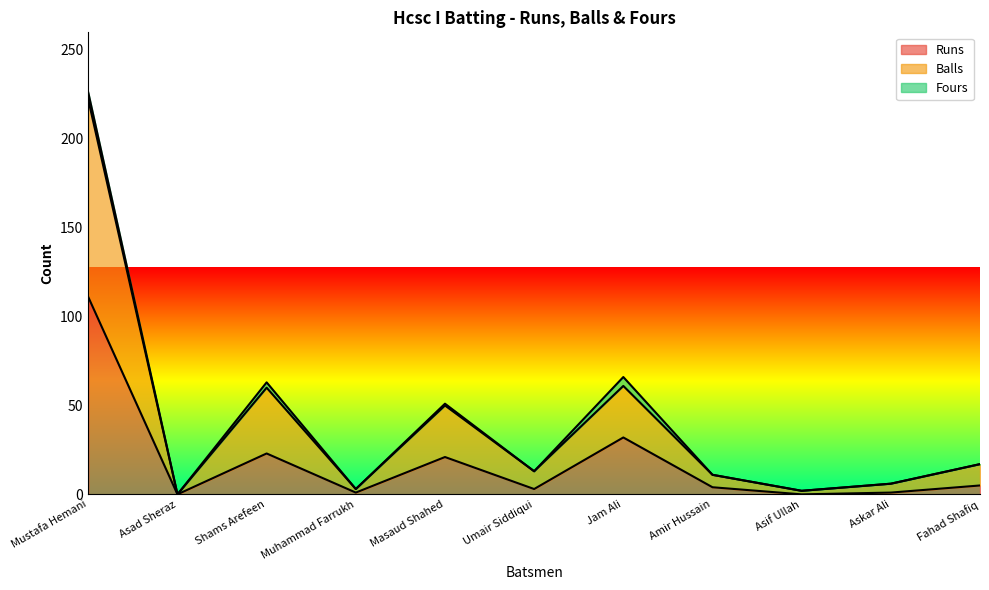

Count the number of categories in the chart.

11